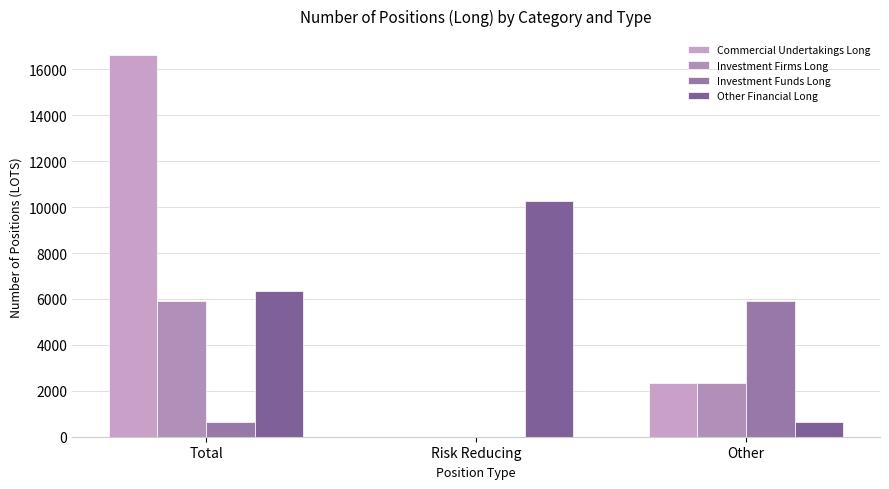

Reading right to left, what are all the values shown in this chart?

Commercial Undertakings Long: 2320.0	0.0	16614.0
Investment Firms Long: 2320.0	0.0	5895.2
Investment Funds Long: 5895.2	0.0	637.1
Other Financial Long: 637.1	10256.0	6358.0